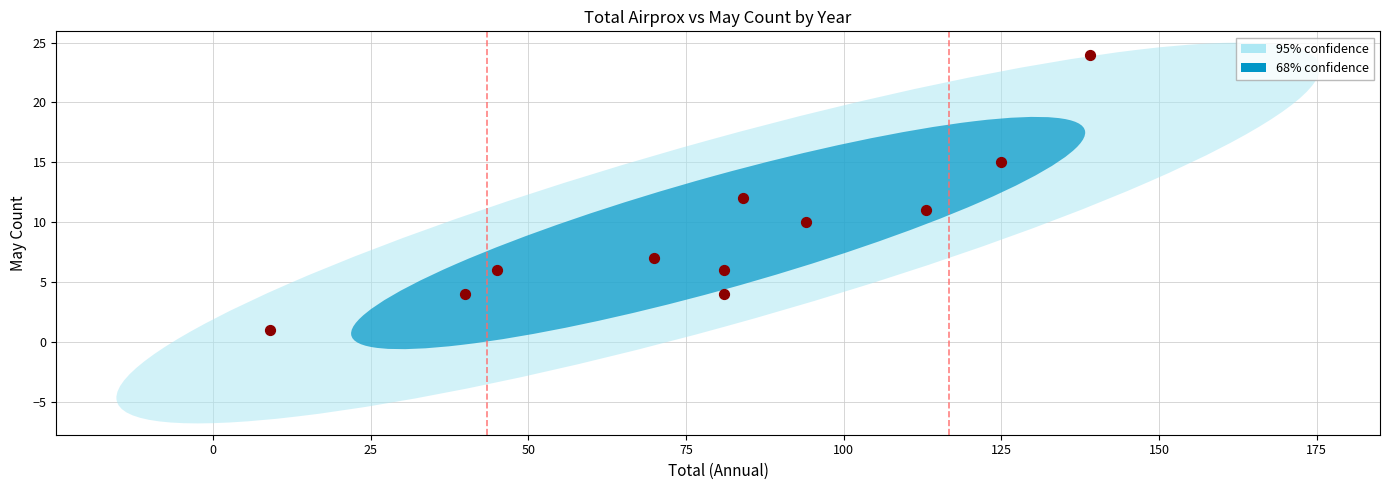

What is the range of Y values (max minus min)?

23